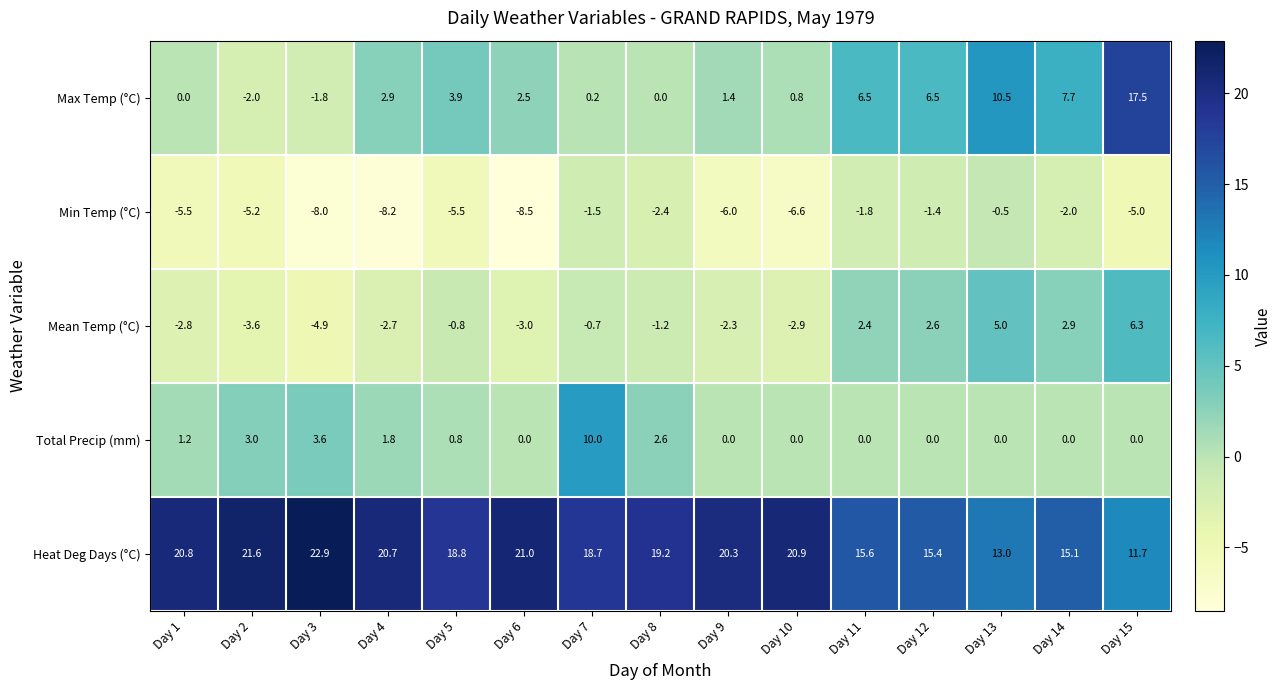

Rank the series at Day 1 from highest to lowest value.

Heat Deg Days (°C), Total Precip (mm), Max Temp (°C), Mean Temp (°C), Min Temp (°C)